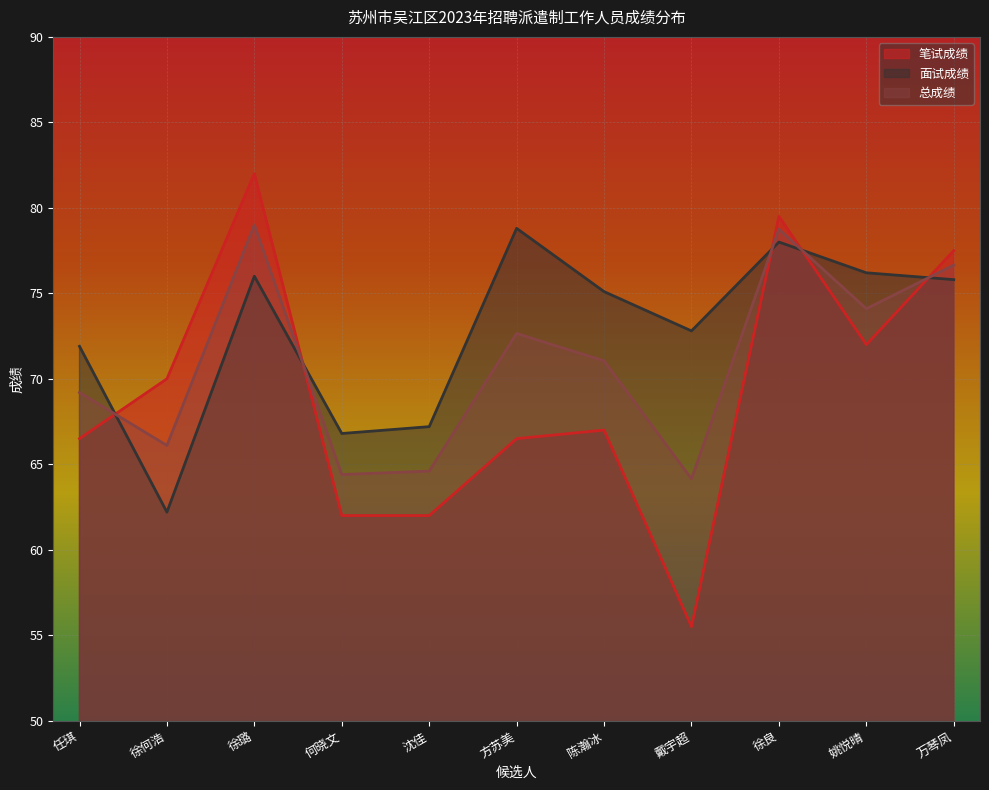

Which series has the largest total across all categories?

面试成绩